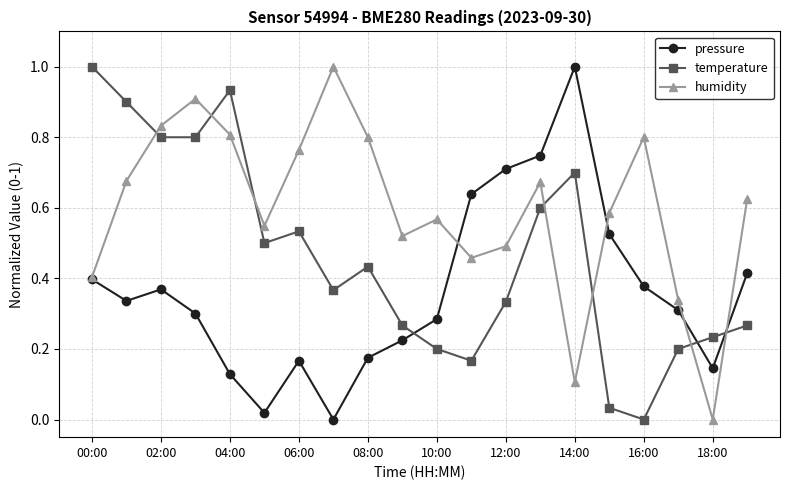

List the series in order of their overall mean, lowest first.

pressure, temperature, humidity